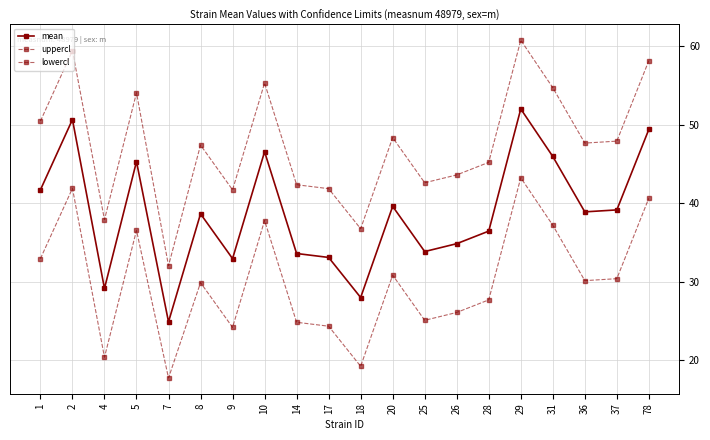

How many categories are shown in the chart?

20